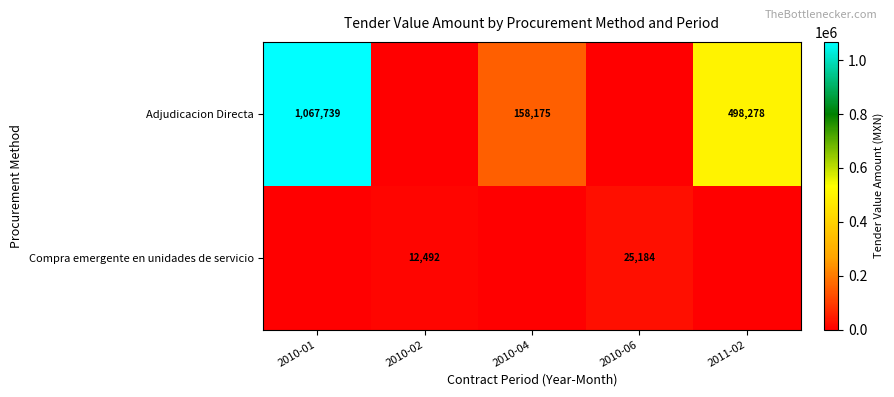

The value of Adjudicacion Directa at 2010-04 is 247776. True or false?

False